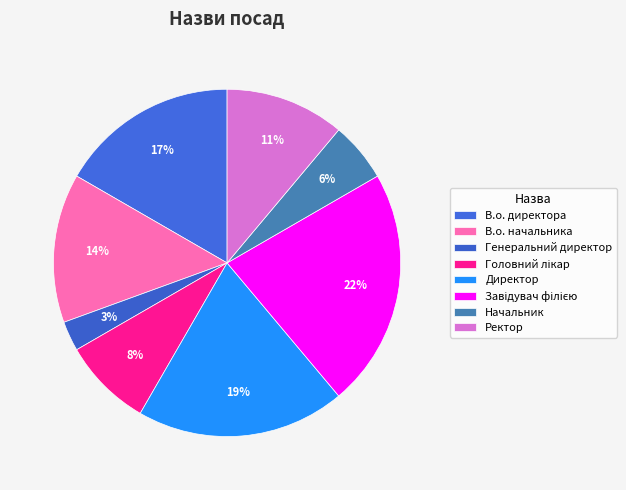

To the nearest percent, what portion does Директор represent?

19%